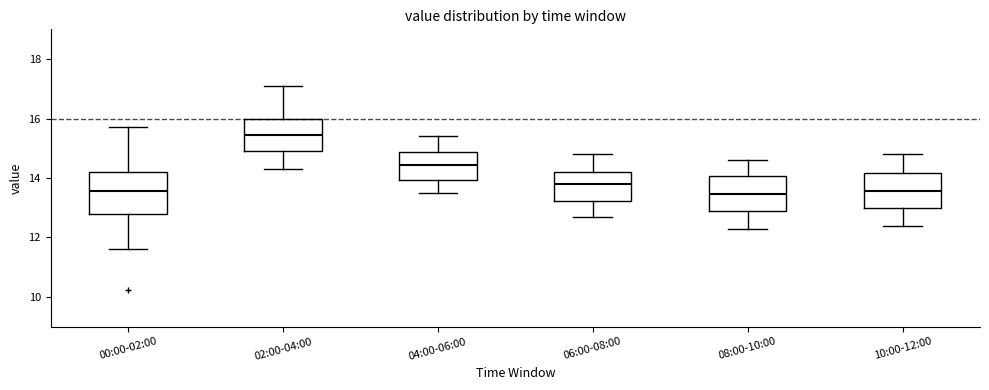

Which box has the highest median line?

02:00-04:00